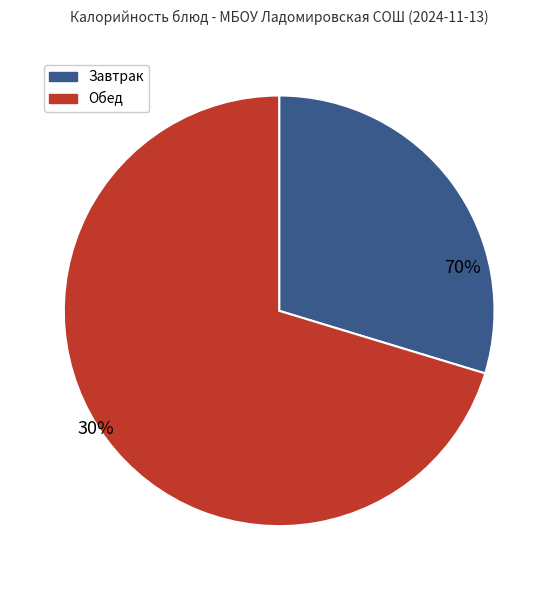

Does Овощи тушеные account for over 50% of the chart?

No